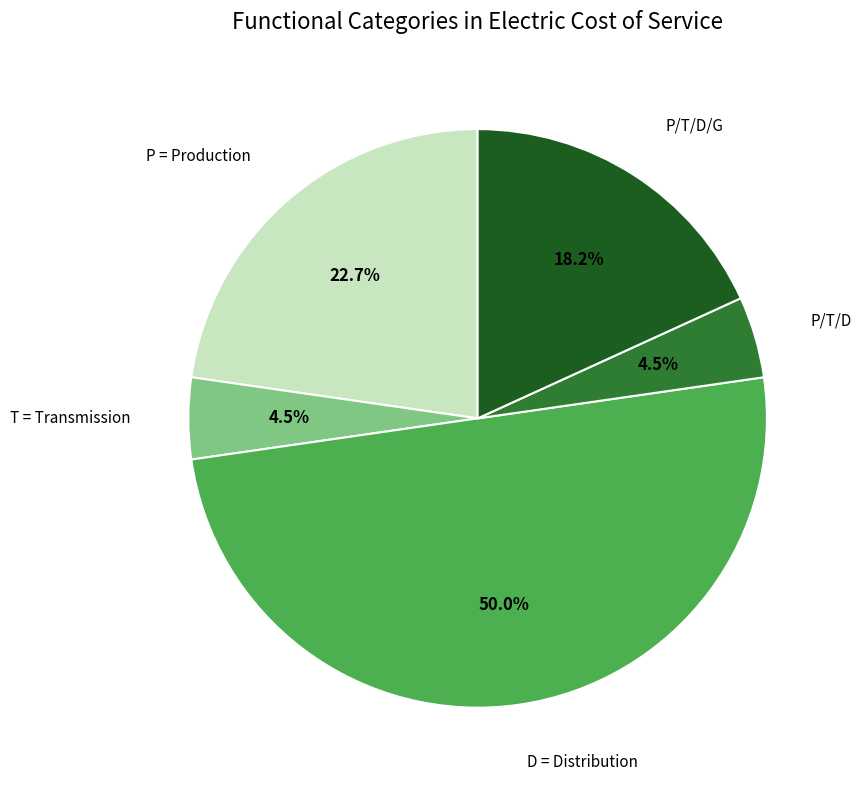

What percentage do P/T/D/G and P/T/D together represent?

22.7%